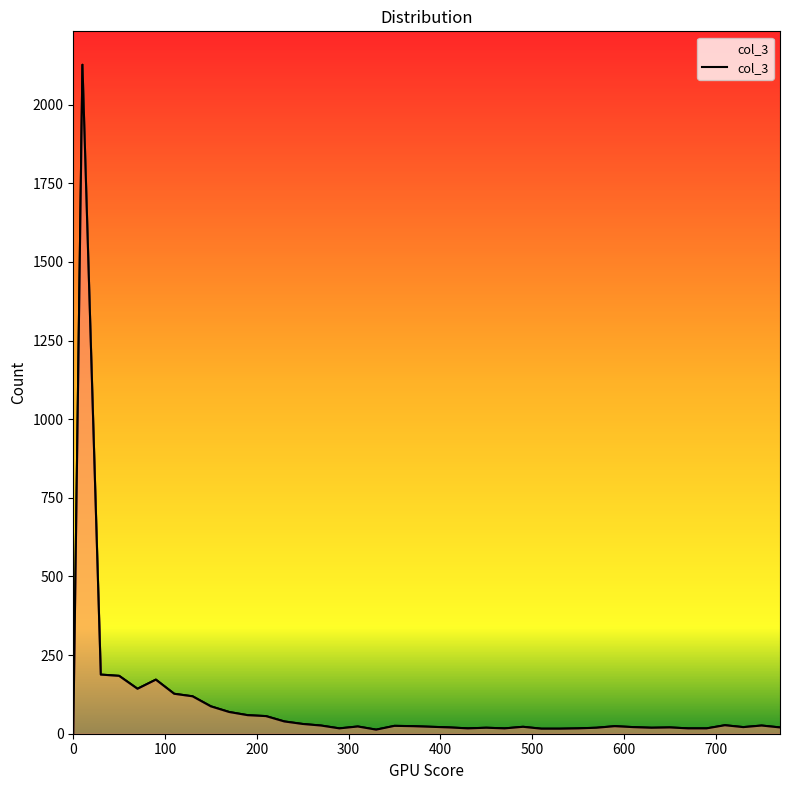

How many lines are shown in the chart?

1